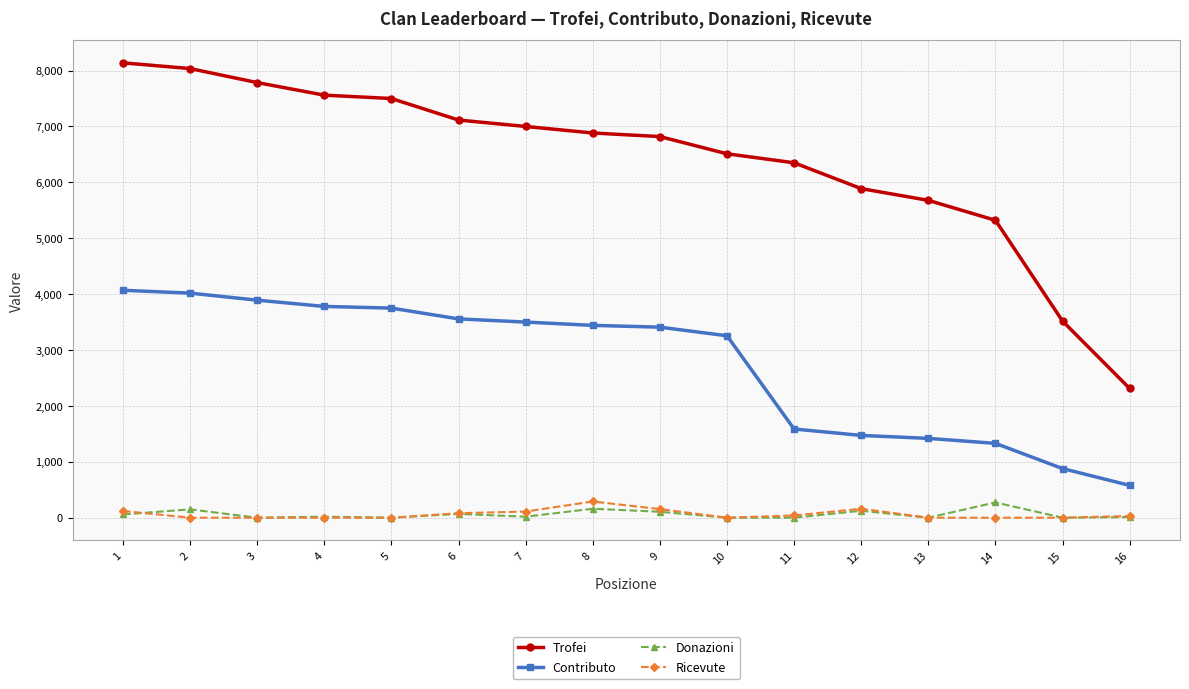

Where does the Contributo series first go above 3441?

1